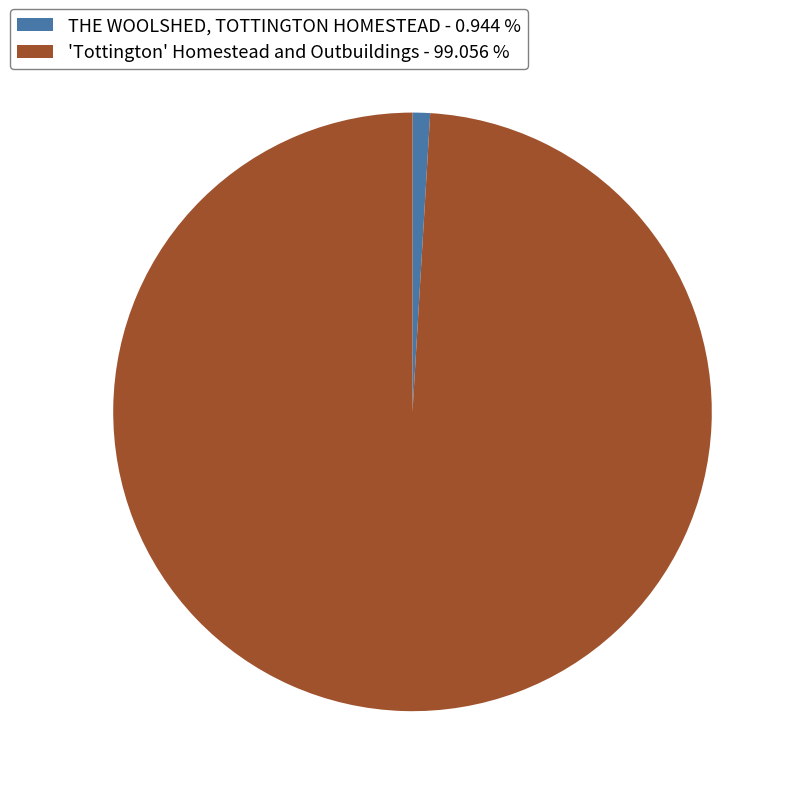

Does THE WOOLSHED, TOTTINGTON HOMESTEAD - 0.944 % account for over 50% of the chart?

No